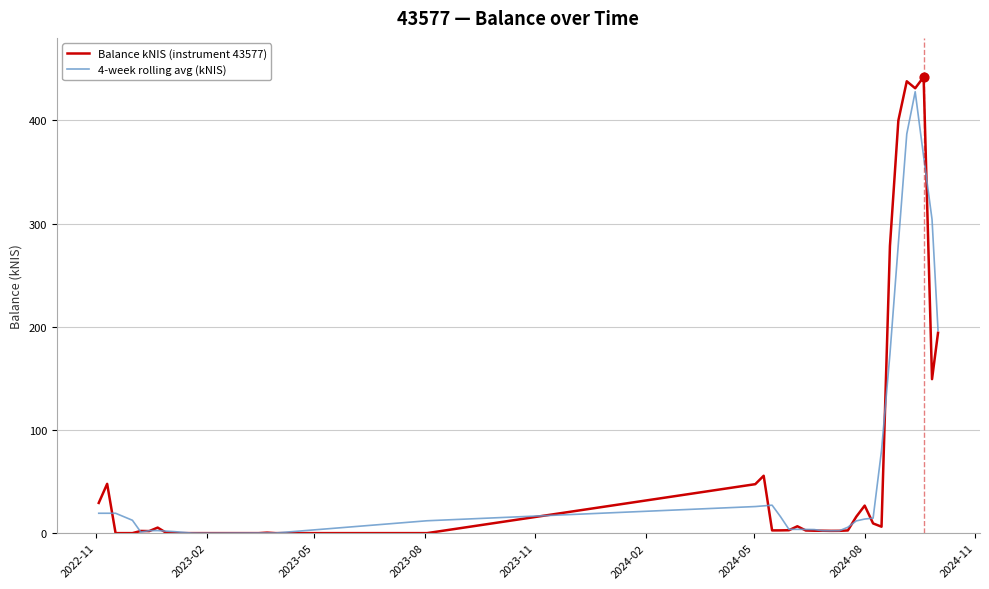

What is the highest value of the 4-week rolling avg (kNIS) series?

427.8